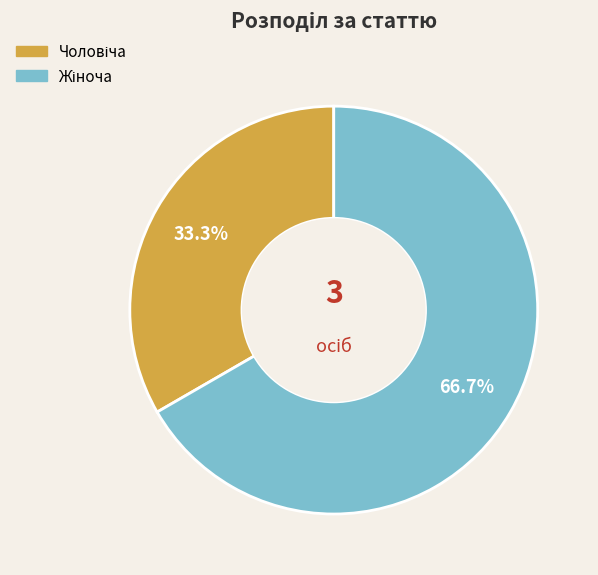

Is the sum of Чоловіча and Жіноча greater than half?

Yes